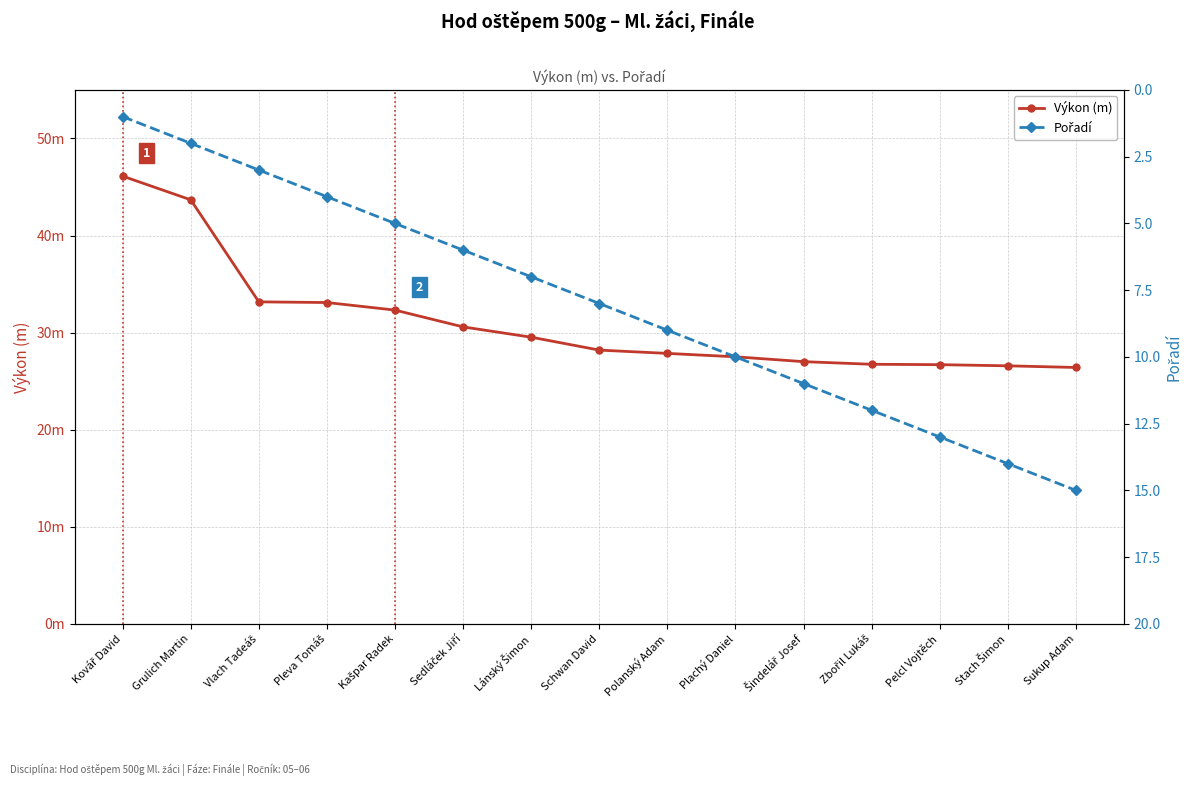

What is the difference between the maximum and minimum values in the Výkon (m) series?

19.7